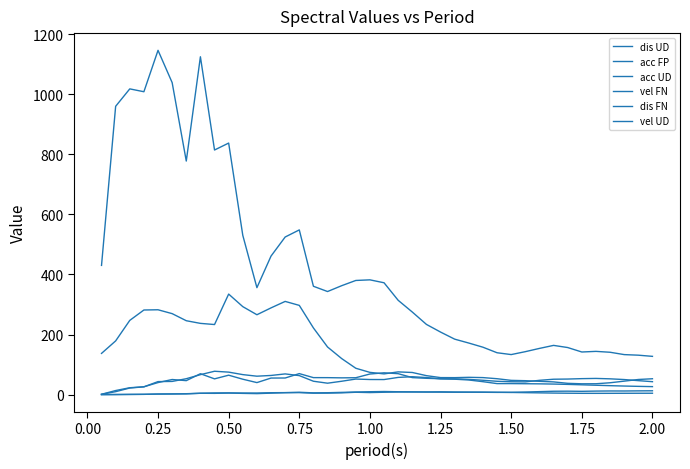

How many lines are shown in the chart?

6